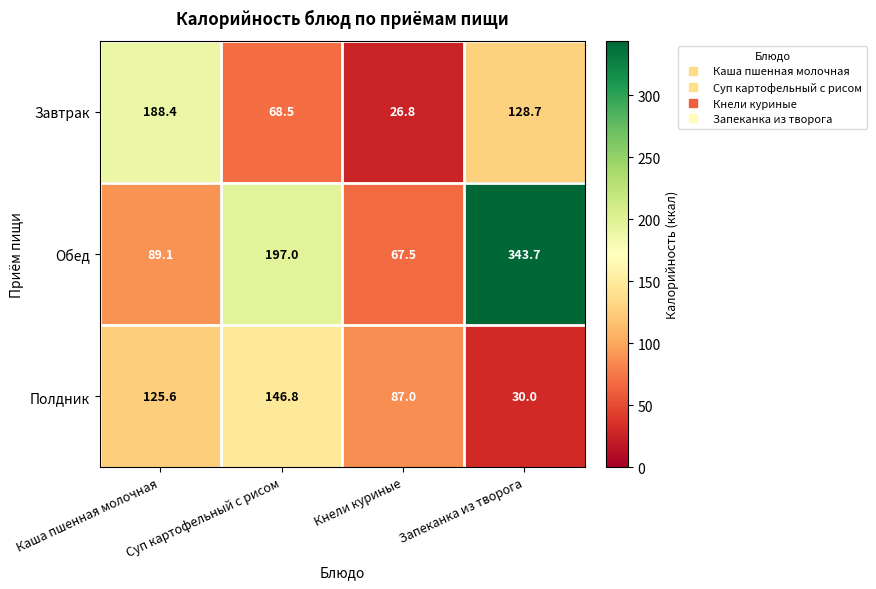

Which series has the widest spread of values?

Обед